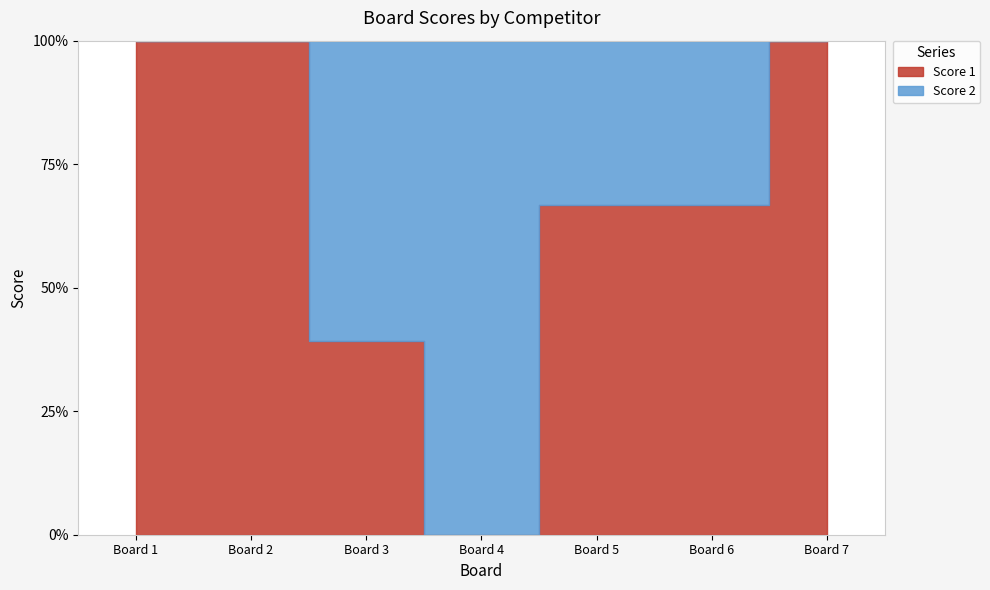

Which series changed the most between 2 and 5?

Score 1